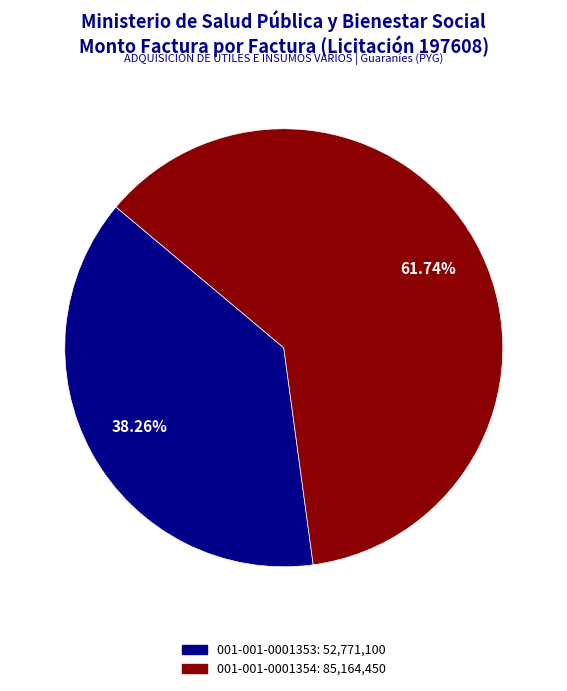

Is it true that 001-001-0001354 is 50% of the pie?

False